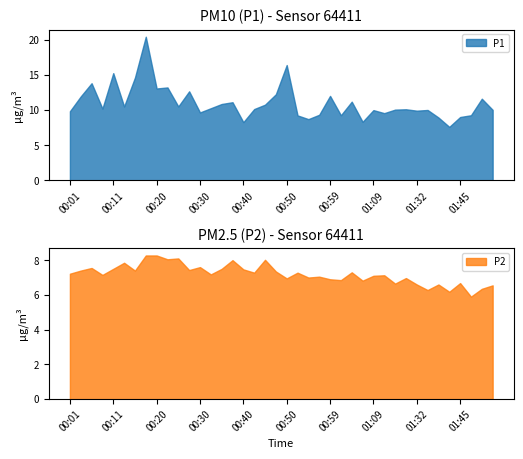

What value does the P2 series have at 00:45?

8.0